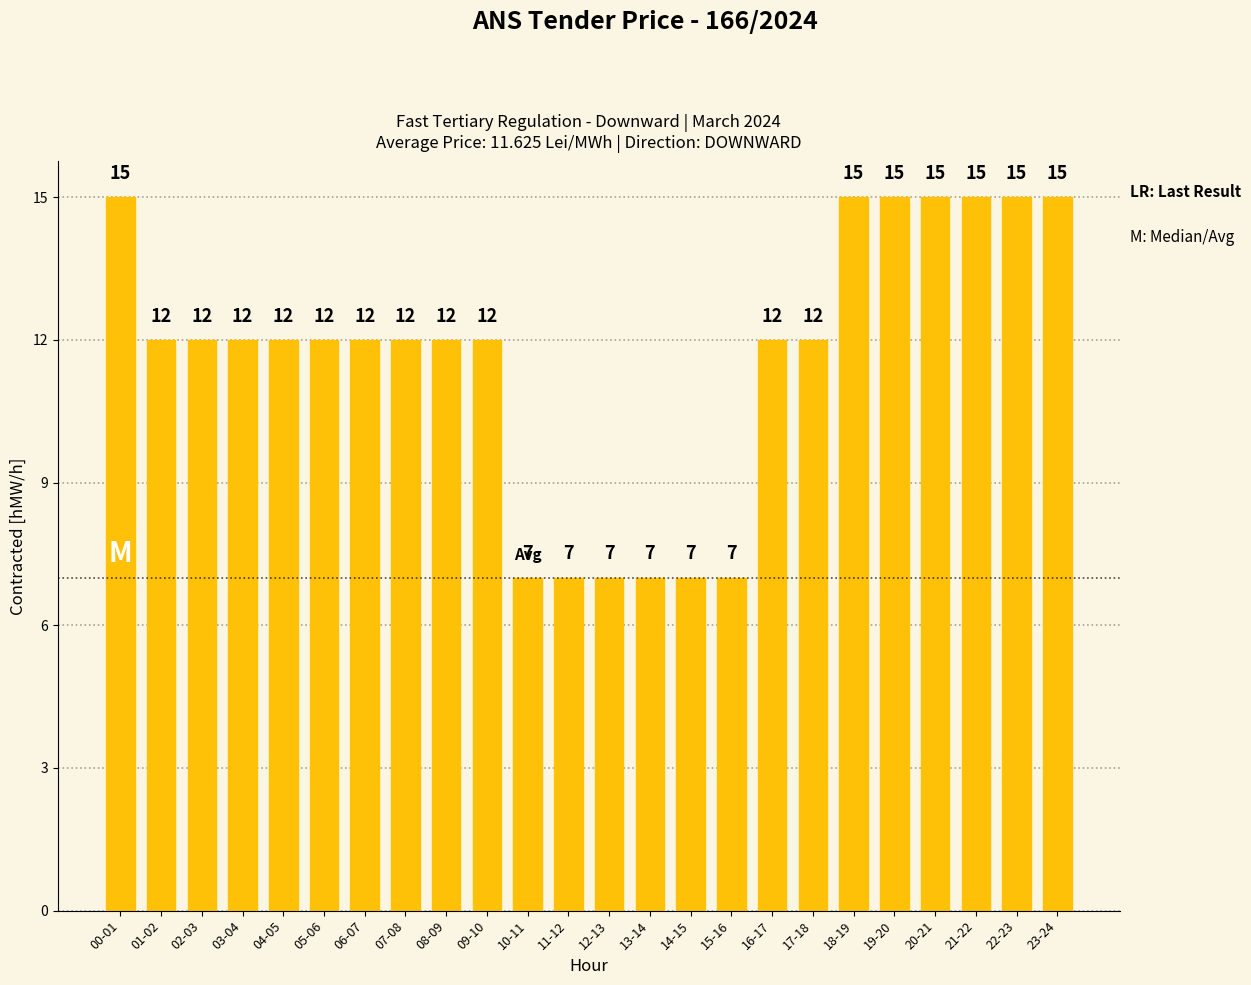

How many categories are shown in the chart?

24